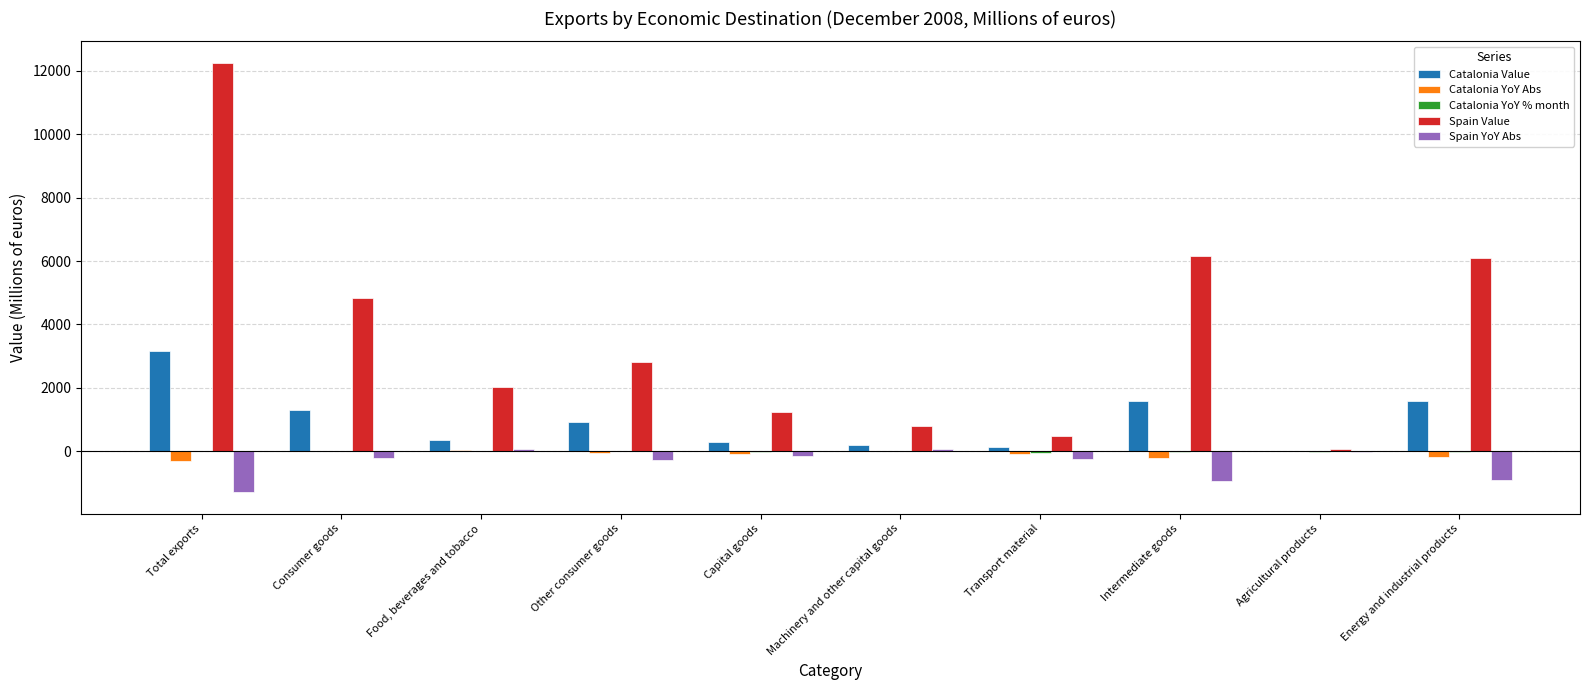

What is the sum of all Spain YoY Abs values?

-3875.8